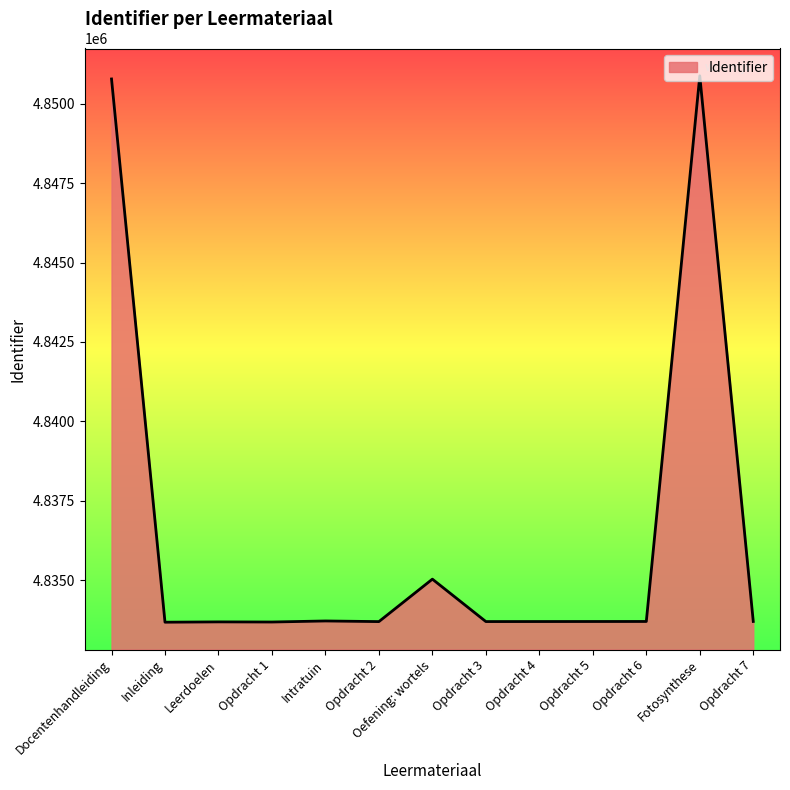

What is the ratio of the value at Intratuin to the value at Opdracht 5?

1.0